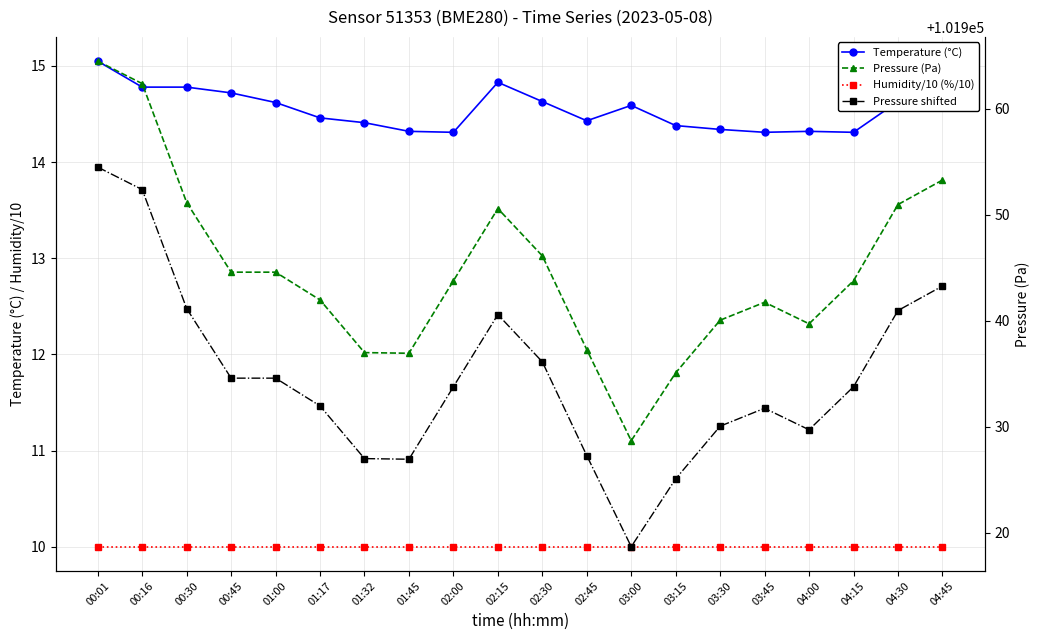

What position from the left is 03:00?

13